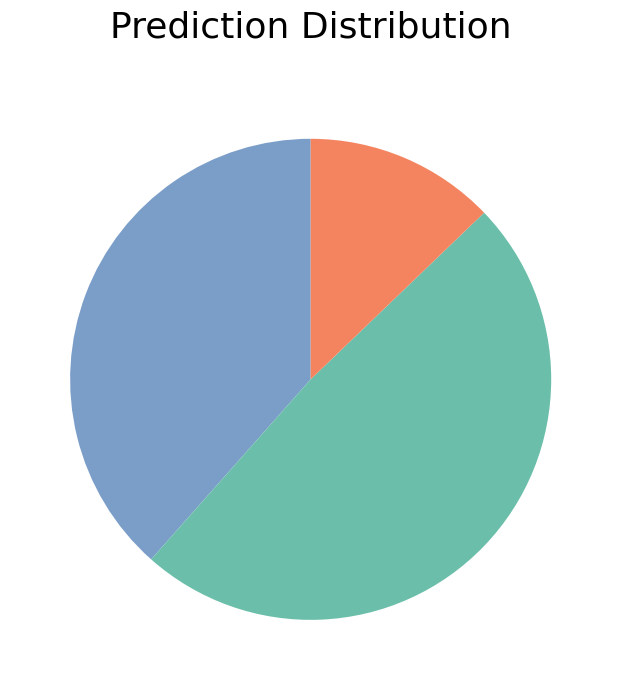

Is there any slice that represents more than half of the pie?

No